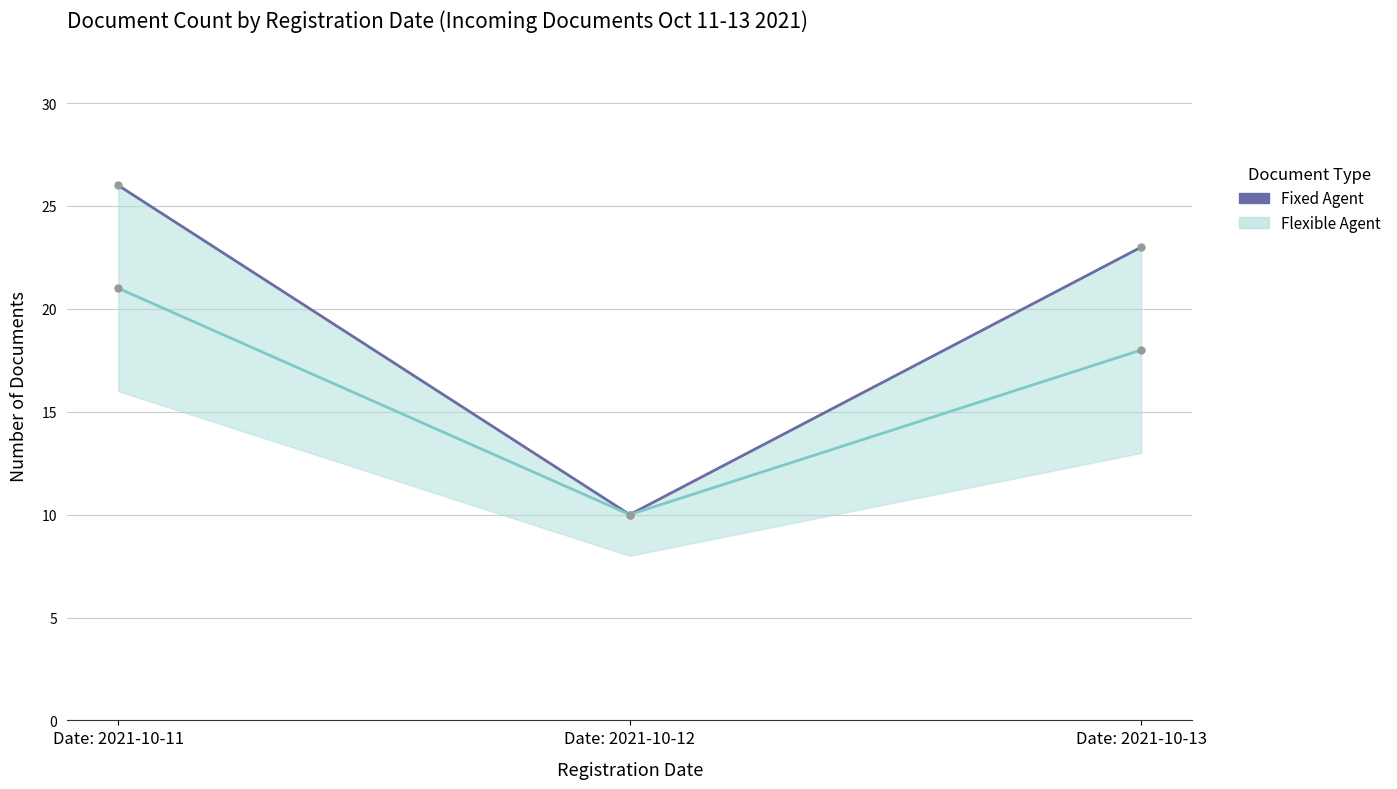

Which has a higher value, Date: 2021-10-11 or Date: 2021-10-13?

Date: 2021-10-11